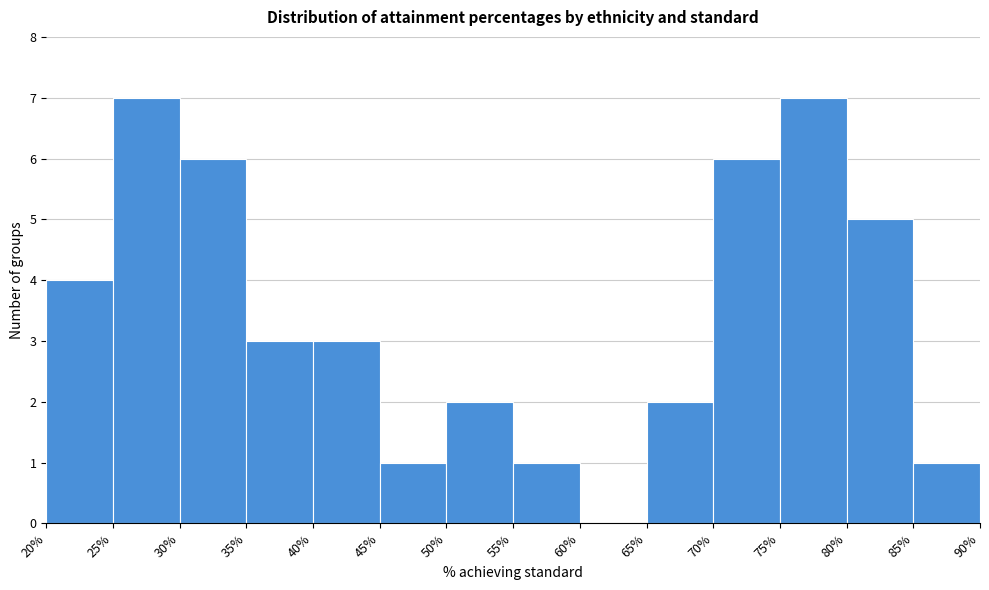

Reading left to right, list every bar in this chart as the range it spans on the x-axis followed by its height. The values are not printed on the chart, so give them approximately, as read against the axis.

20% to 25%: 4
25% to 30%: 7
30% to 35%: 6
35% to 40%: 3
40% to 45%: 3
45% to 50%: 1
50% to 55%: 2
55% to 60%: 1
60% to 65%: 0
65% to 70%: 2
70% to 75%: 6
75% to 80%: 7
80% to 85%: 5
85% to 90%: 1